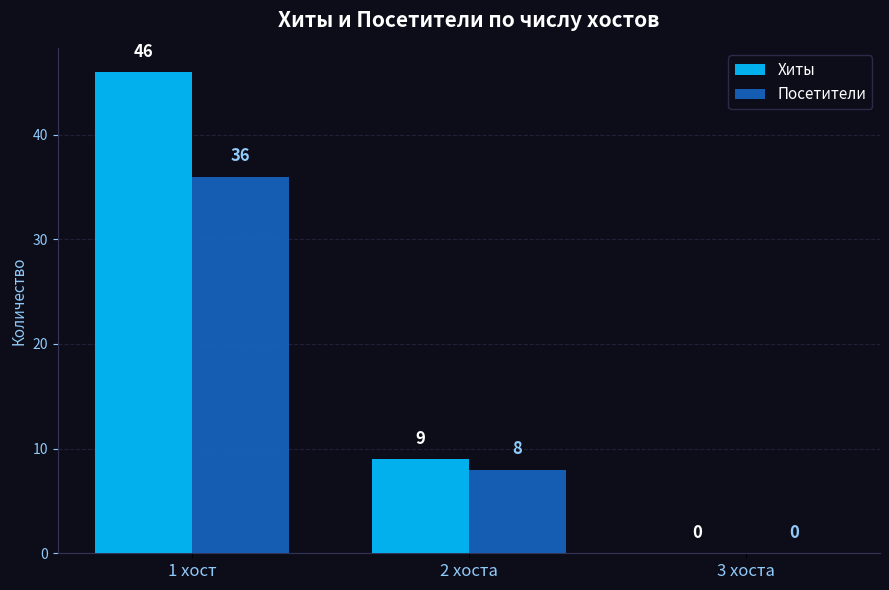

What is the sum of the Посетители values at 2 хоста and 1 хост?

44